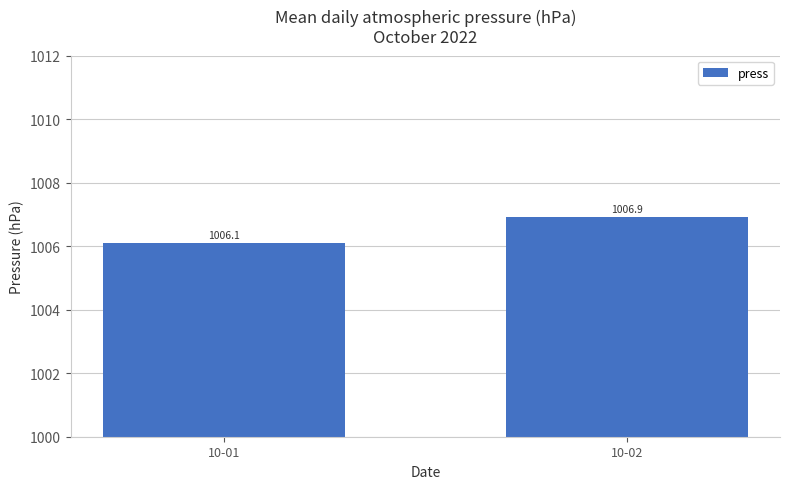

What value does the data have at 10-02?

1006.9